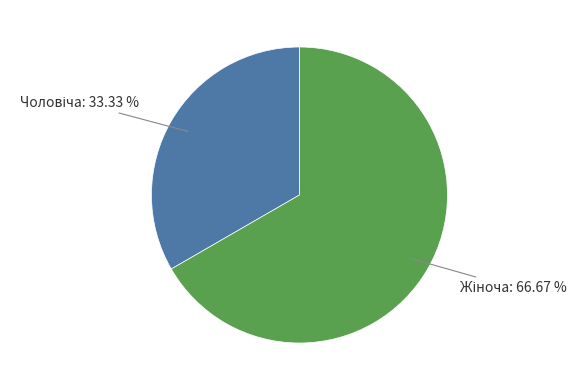

Is there a majority slice in this chart?

Yes